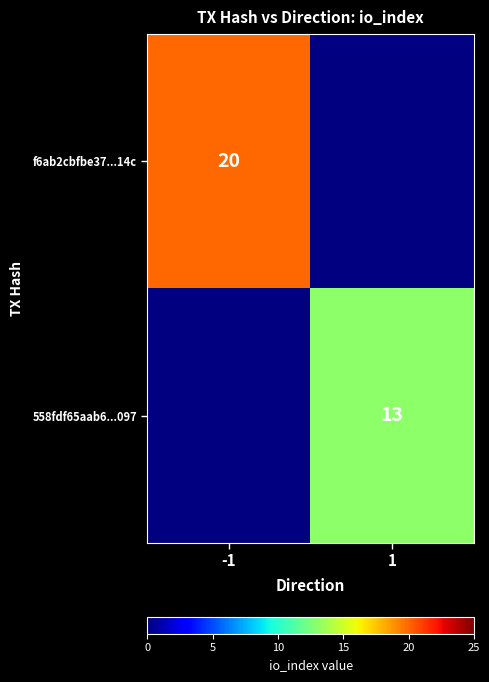

The value of f6ab2cbfbe37...14c at -1 is 20. True or false?

True